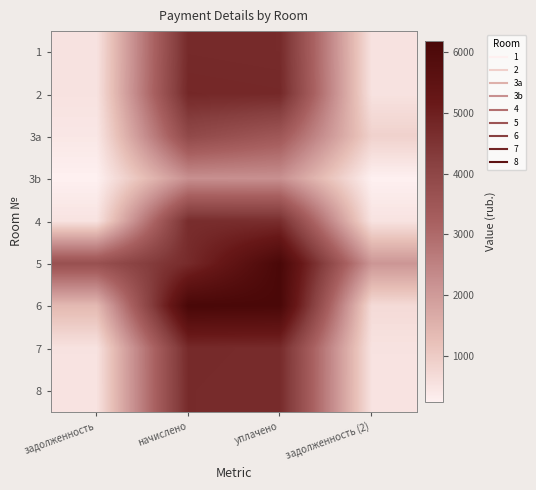

Rank the series at начислено from lowest to highest value.

3b, 3a, 4, 5, 8, 7, 1, 2, 6